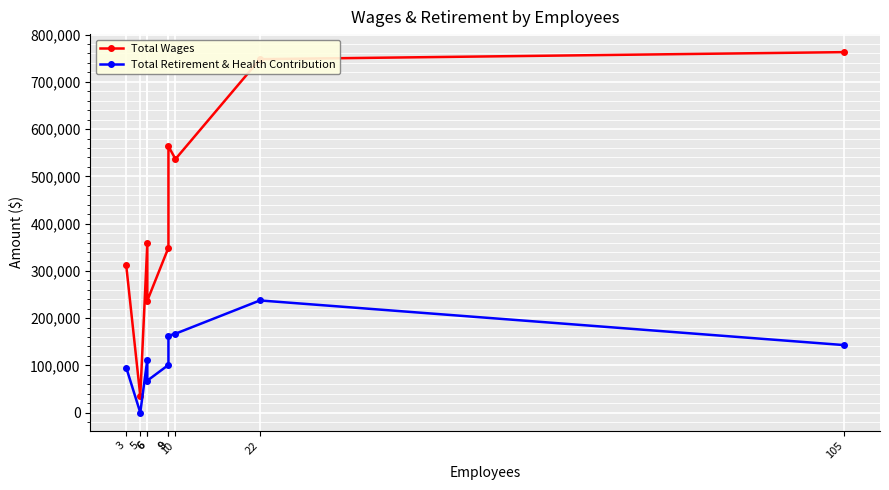

True or false: Total Retirement & Health Contribution has a value of 53640 at 9.

False